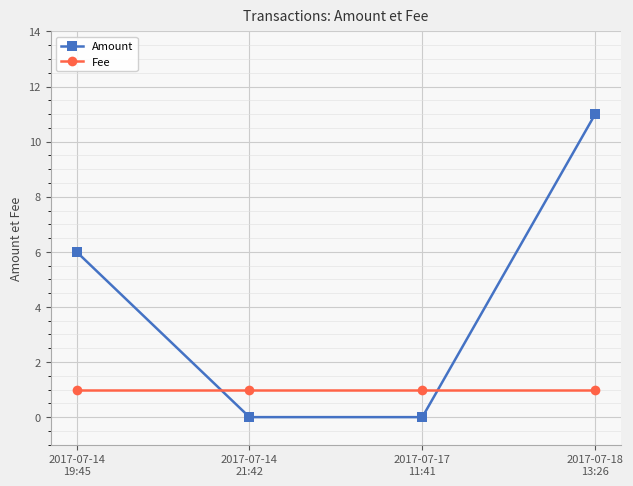

The Fee series shows 1 at 2017-07-14
19:45. True or false?

True